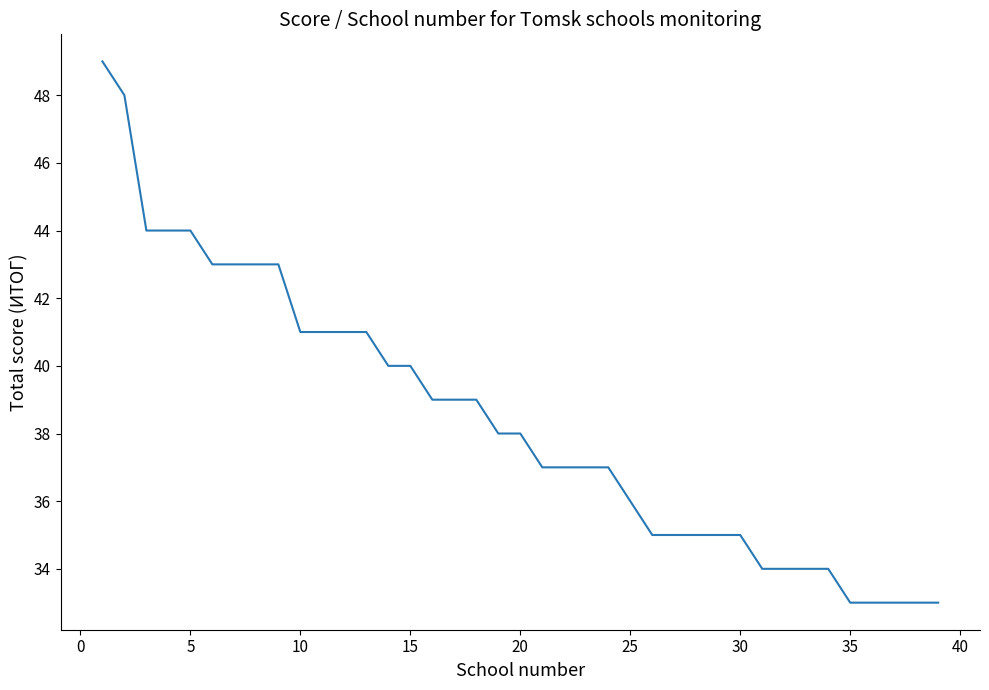

What is the minimum value shown in the chart?

33